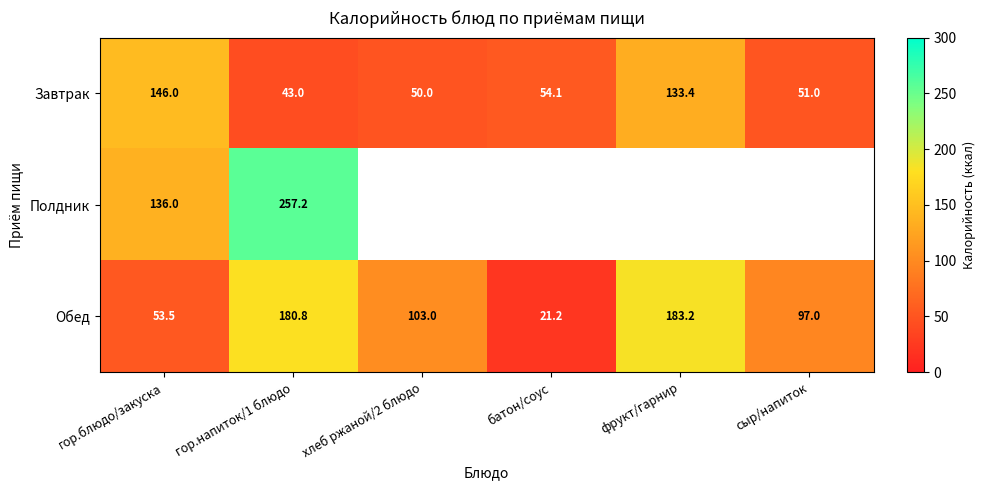

Between фрукт/гарнир and батон/соус, which is larger?

фрукт/гарнир